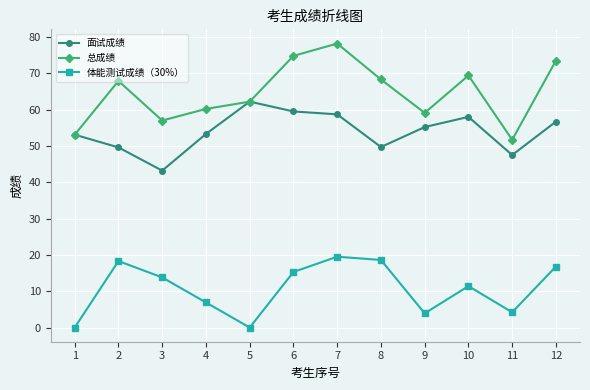

Is it true that 总成绩 equals 16.8 at 8?

False